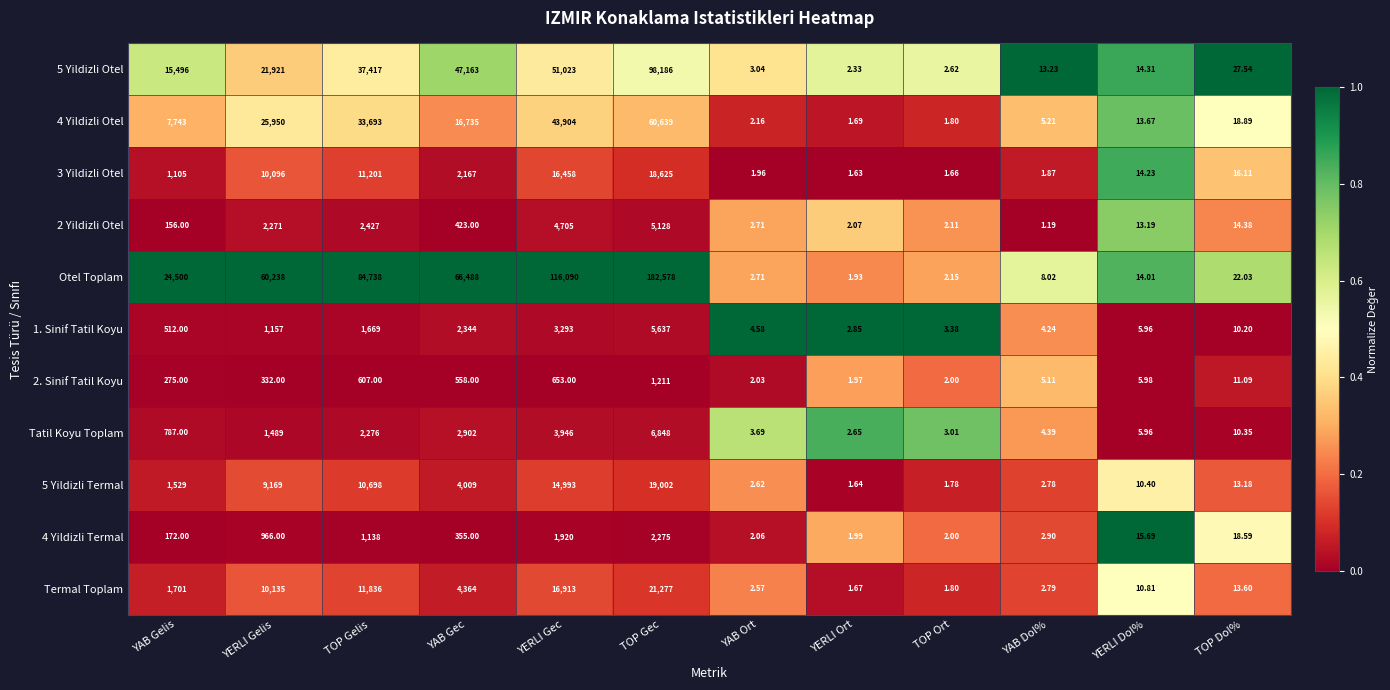

List the labels in order of 1. Sinif Tatil Koyu value, largest first.

TOP Gec, YERLI Gec, YAB Gec, TOP Gelis, YERLI Gelis, YAB Gelis, TOP Dol%, YERLI Dol%, YAB Ort, YAB Dol%, TOP Ort, YERLI Ort